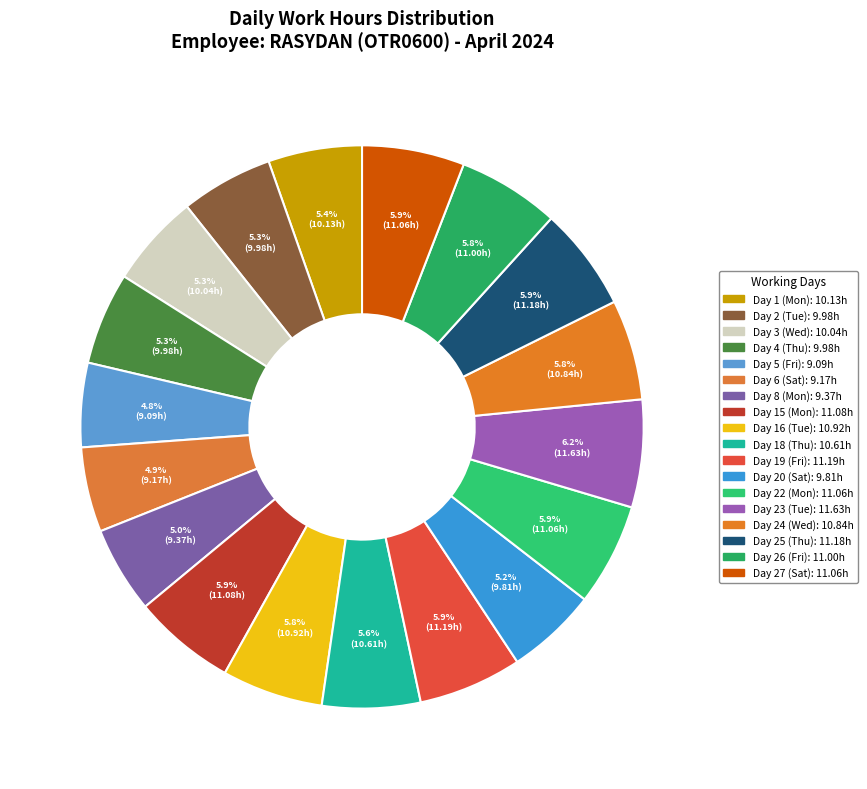

Rank the categories by value from lowest to highest.

Day 5 (Fri), Day 6 (Sat), Day 8 (Mon), Day 20 (Sat), Day 2 (Tue), Day 4 (Thu), Day 3 (Wed), Day 1 (Mon), Day 18 (Thu), Day 24 (Wed), Day 16 (Tue), Day 26 (Fri), Day 22 (Mon), Day 27 (Sat), Day 15 (Mon), Day 25 (Thu), Day 19 (Fri), Day 23 (Tue)